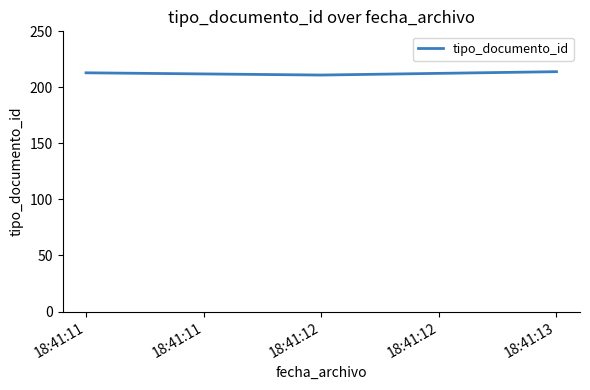

Approximately how many times larger is the value at 18:41:12 compared to 18:41:13?

1.0